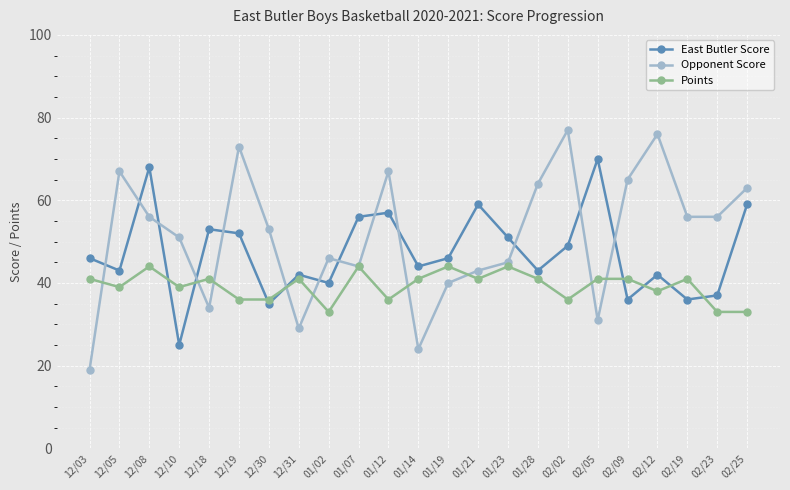

What is the difference between the maximum and minimum values in the Points series?

11